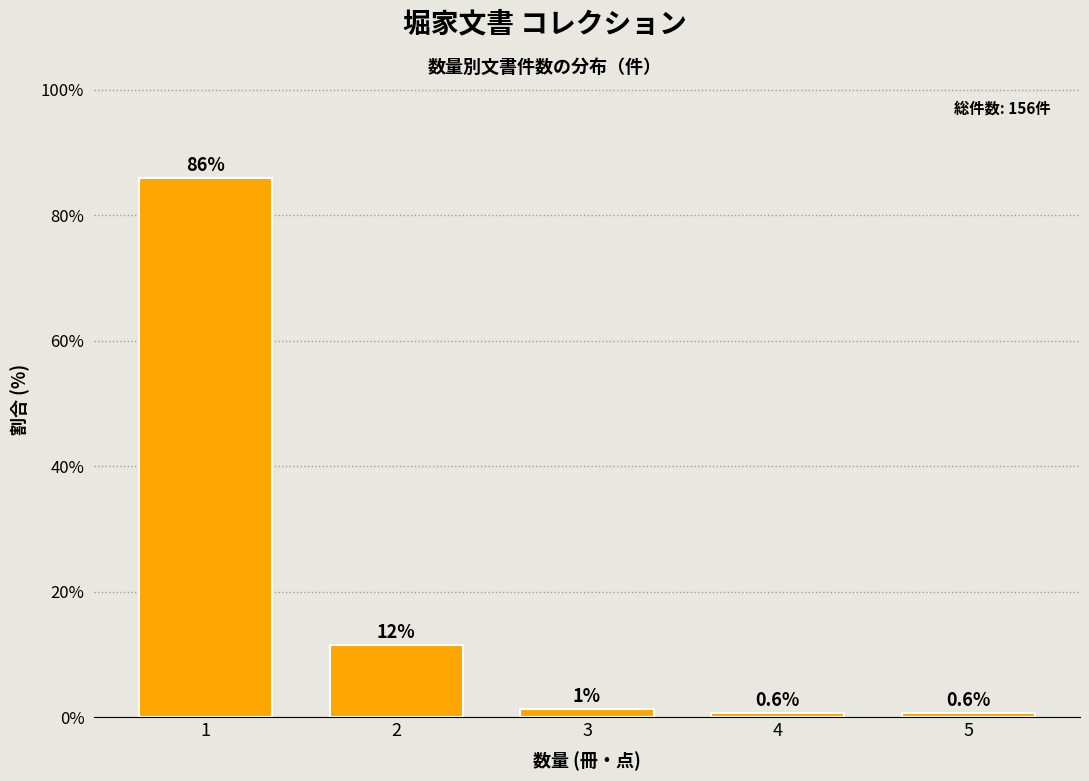

The chart shows a value of 0.6 at 4. True or false?

True